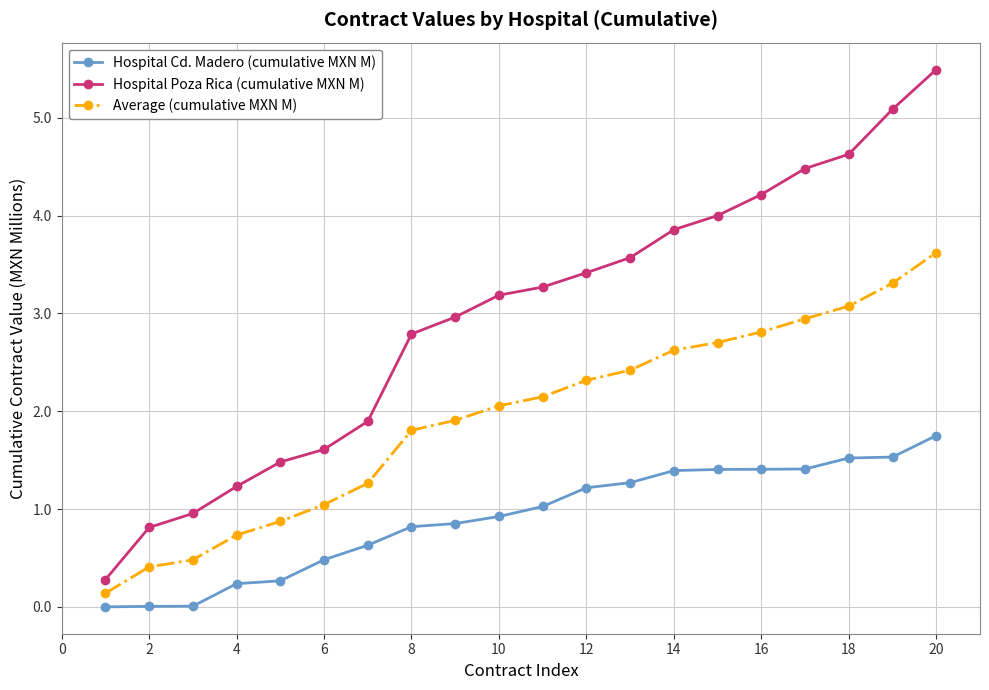

How many data points does each series have?

20